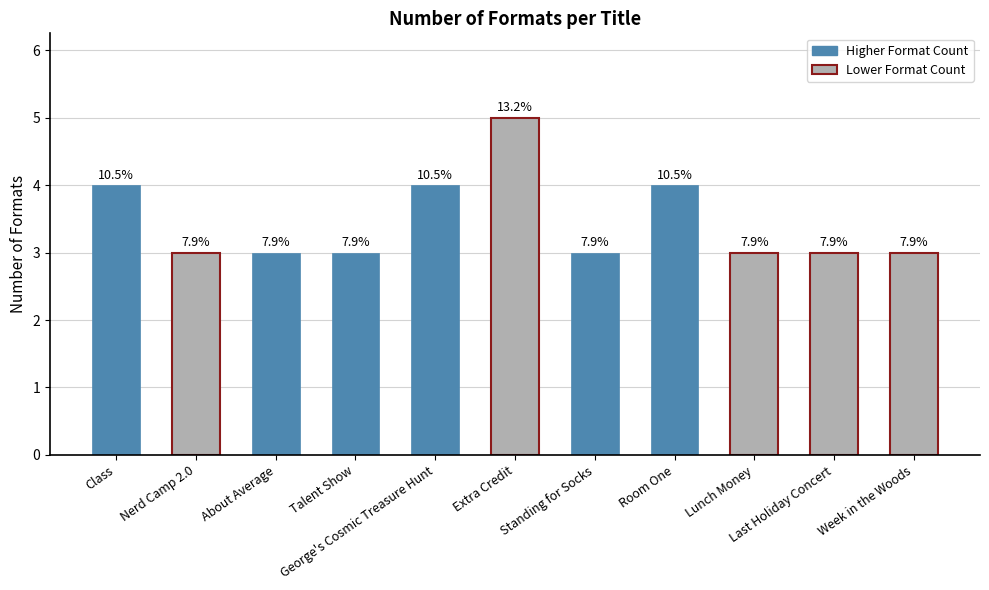

What is the ratio of the value at George's Cosmic Treasure Hunt to the value at Nerd Camp 2.0?

1.3